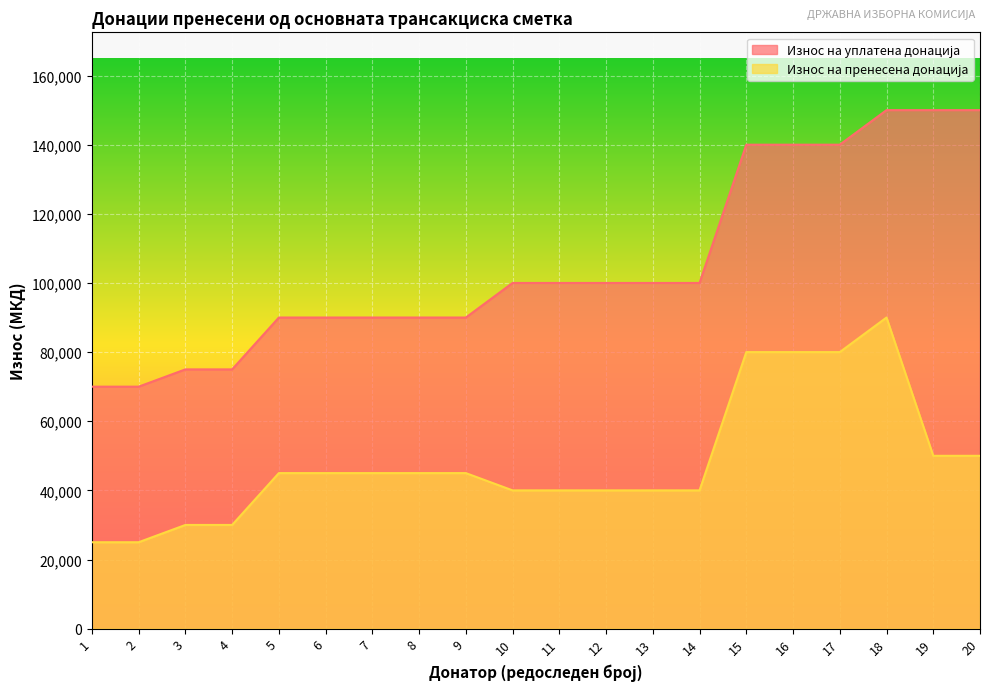

What is the difference between the highest and lowest values at 6?

45000